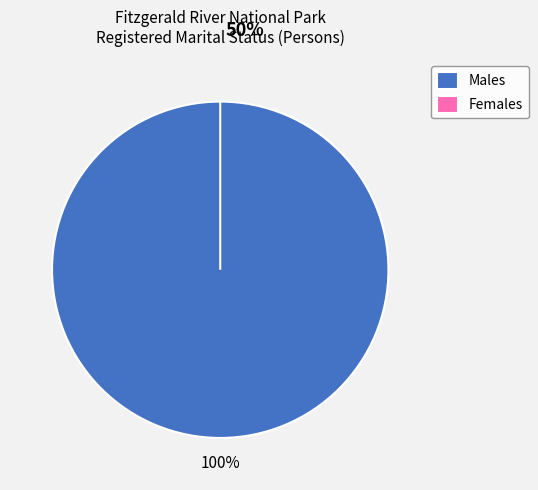

Is it true that Females is 0% of the pie?

True